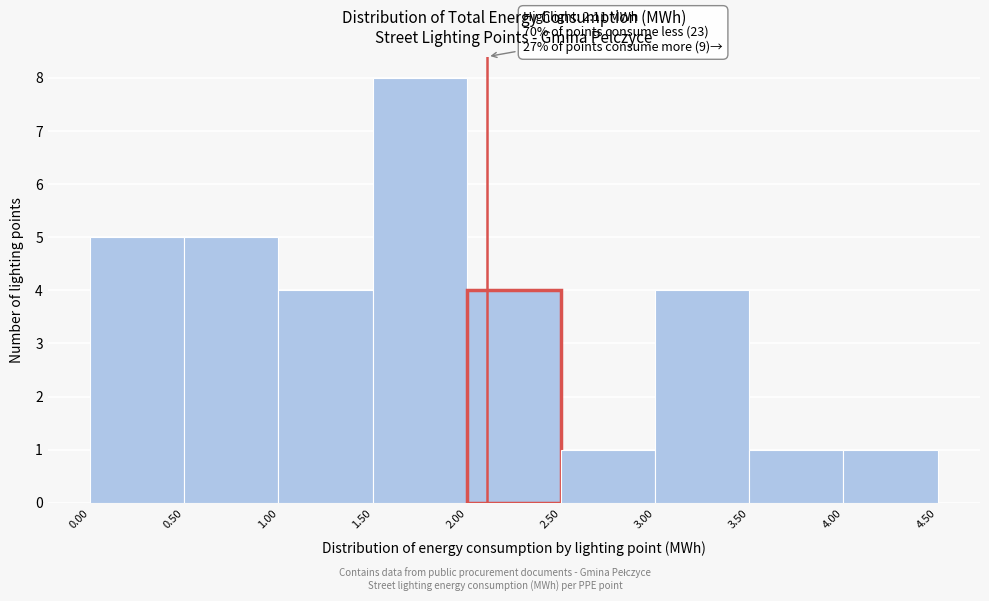

Which range on the x-axis has the tallest bar?

1.50 to 2.00